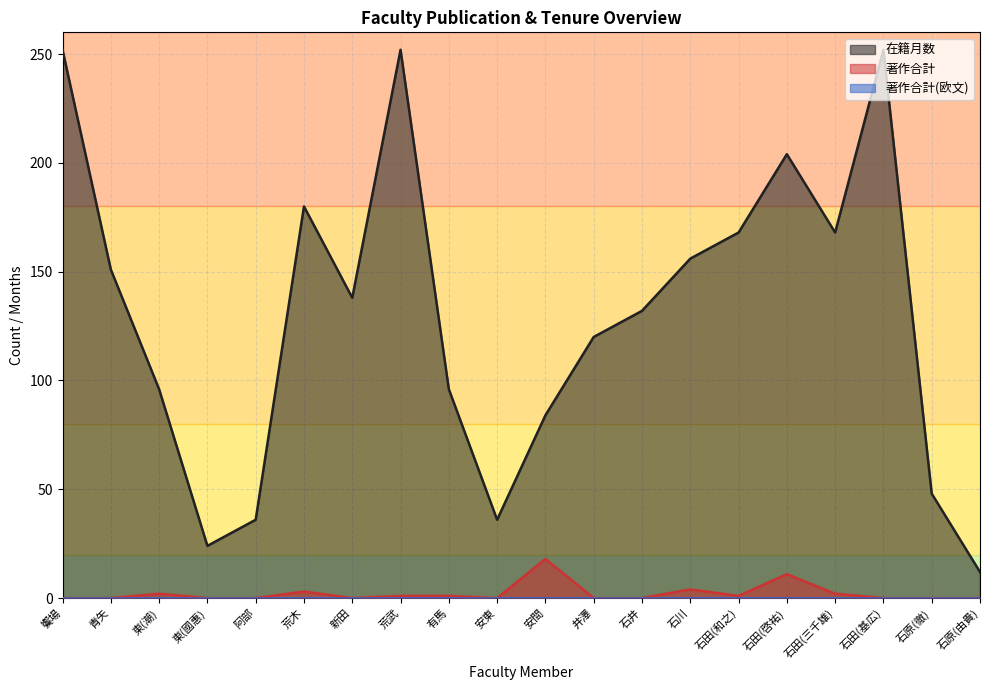

True or false: 著作合計 has more than 1 interior local peaks.

True